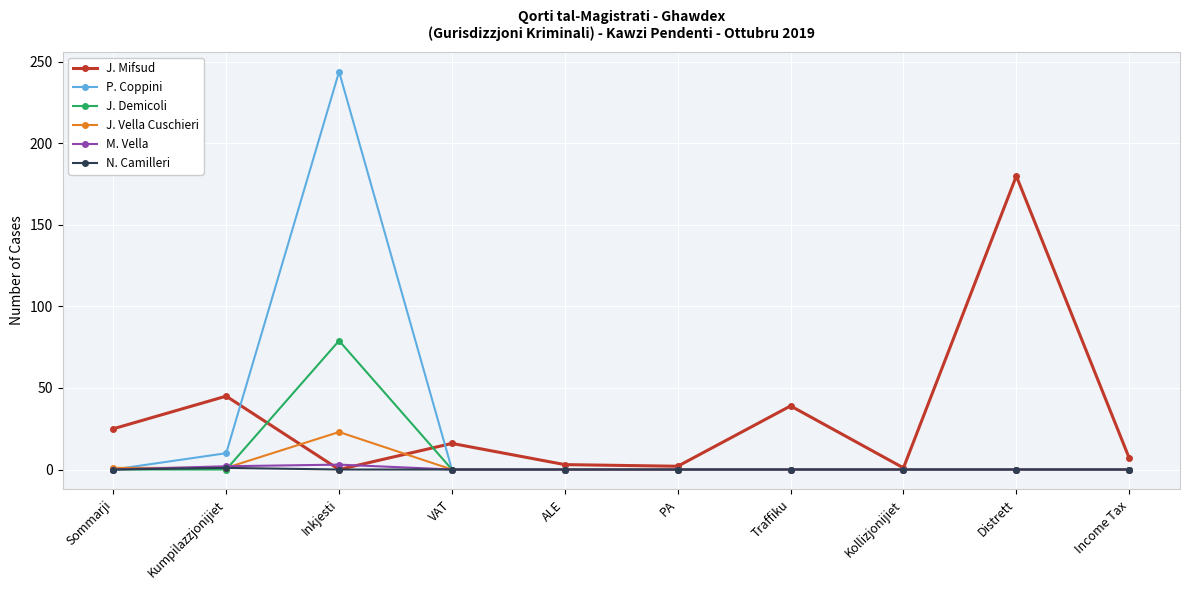

Which category has the highest value in the P. Coppini series?

Inkjesti